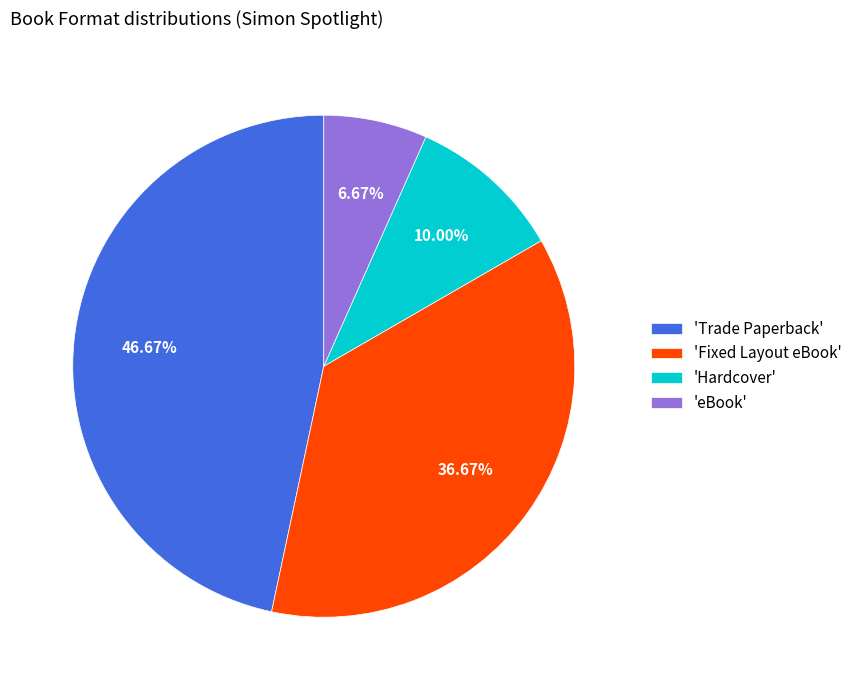

Which category has the biggest portion of the pie?

'Trade Paperback'